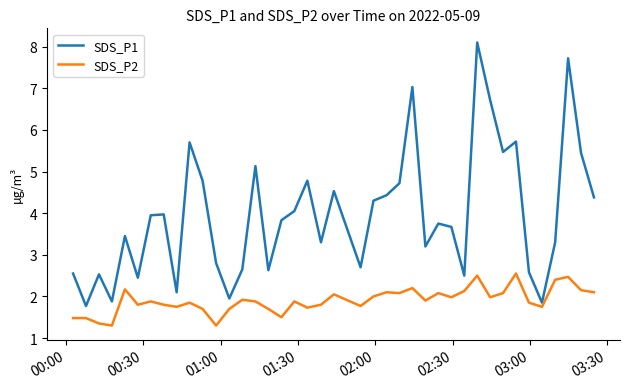

True or false: SDS_P1 and SDS_P2 cross at least once.

False